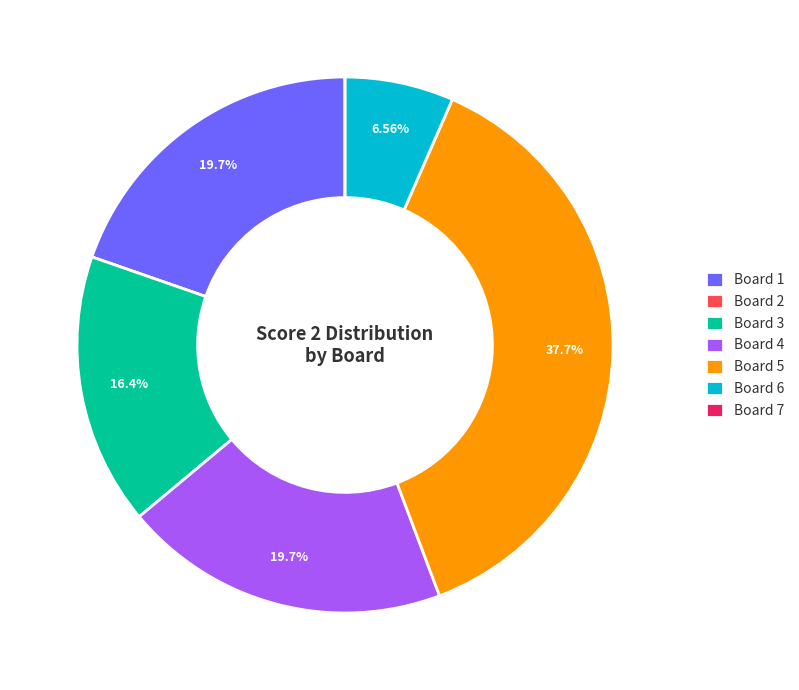

To the nearest percent, what is the average slice percentage?

14%